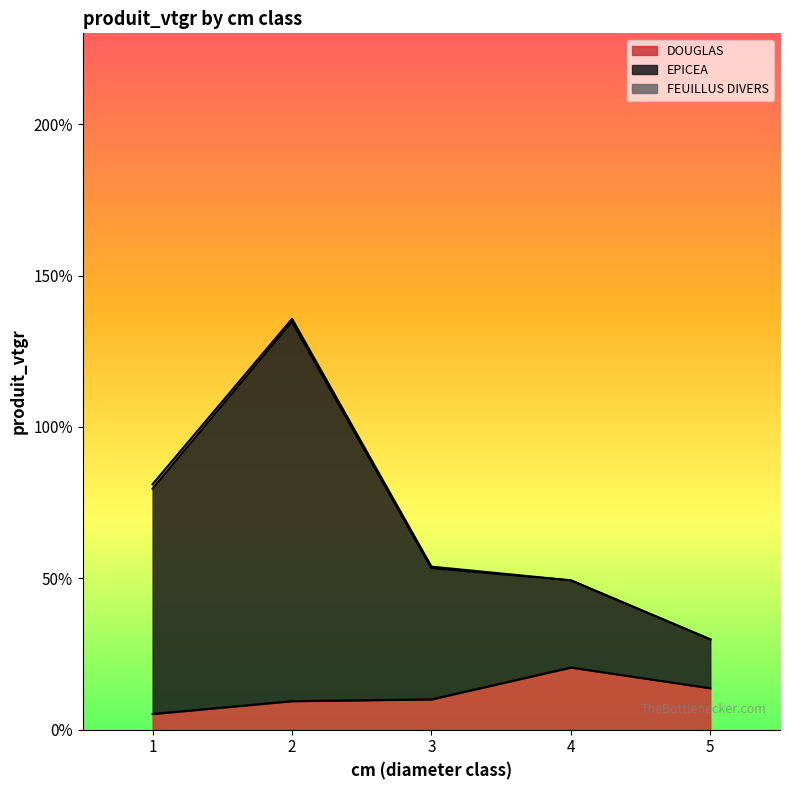

Rank the series at 5 from lowest to highest value.

DOUGLAS, EPICEA